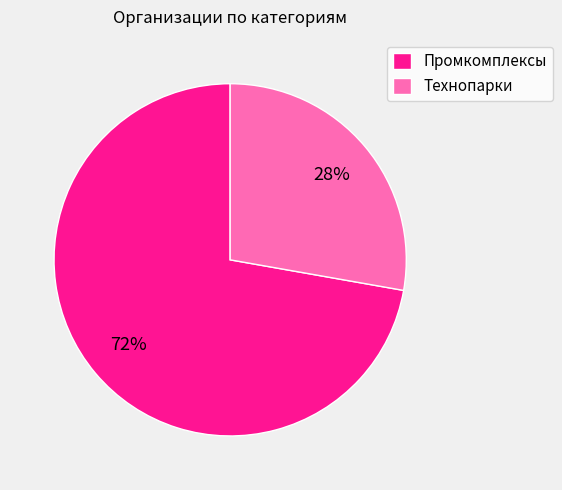

What is the largest slice in the pie chart?

Промкомплексы